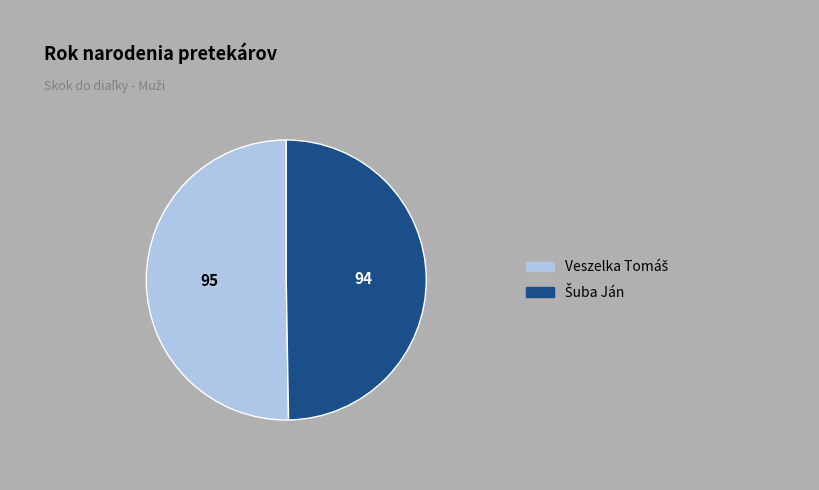

Is there a majority slice in this chart?

Yes